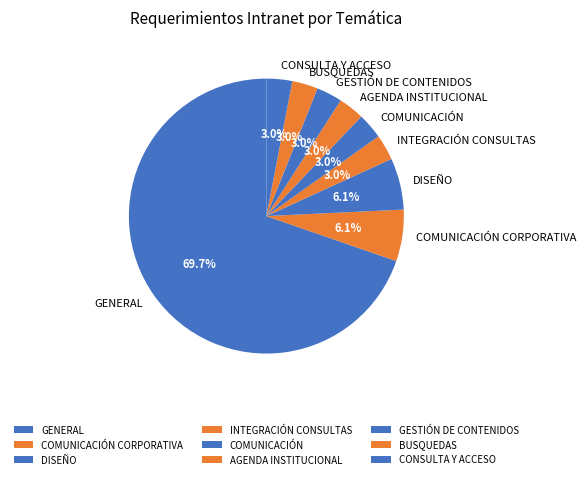

Which category has the biggest portion of the pie?

GENERAL